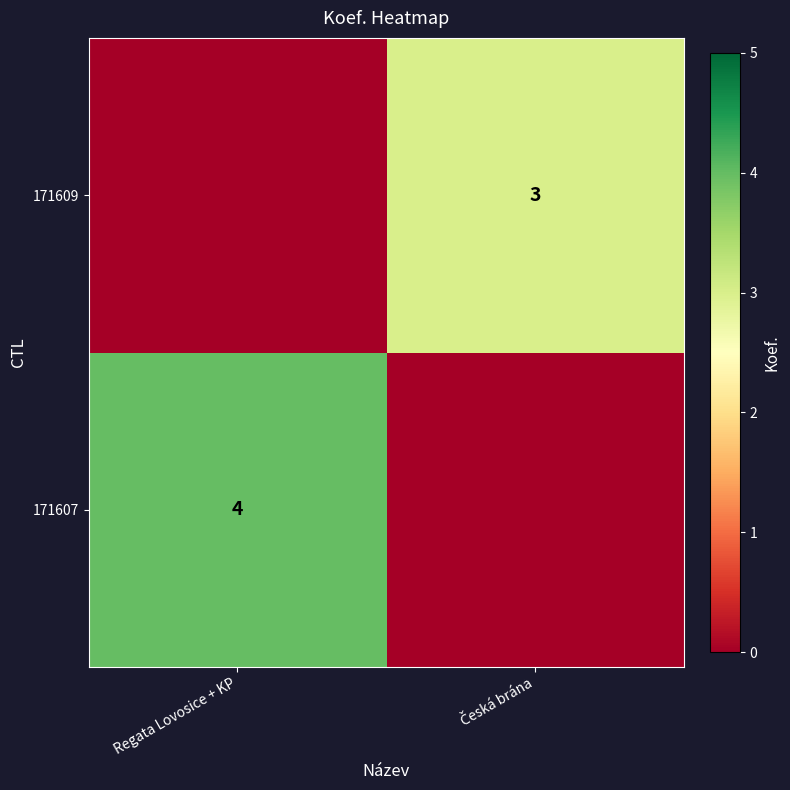

At how many categories does at least one series exceed 2?

2